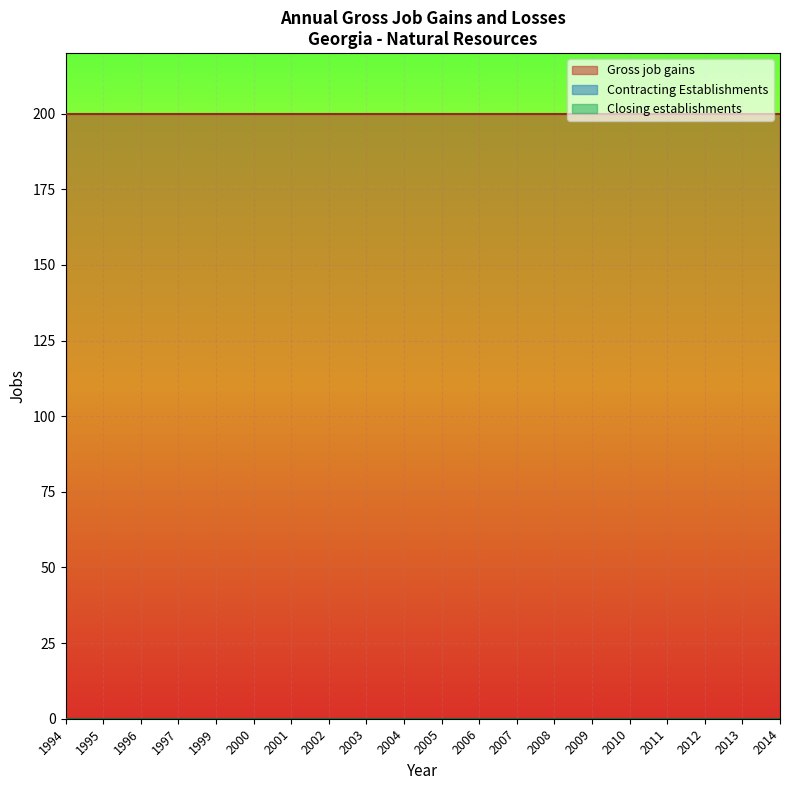

What is the difference between the highest and lowest values at 2001?

200